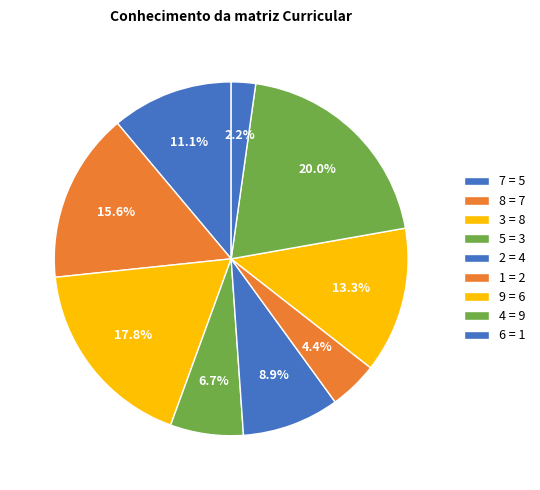

To the nearest percent, what is the combined percentage of 7 and 9?

24%